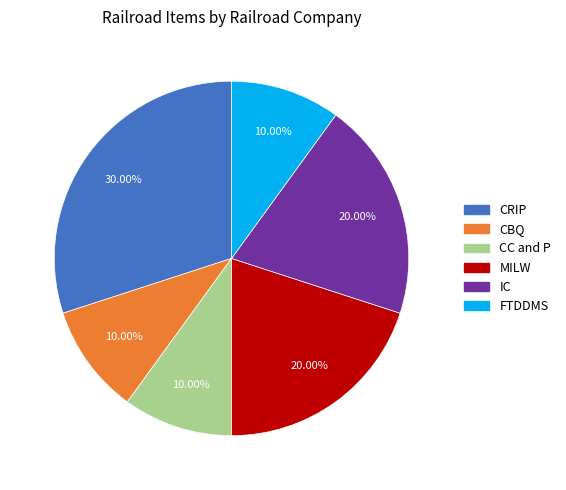

True or false: CRIP accounts for 42% of the total.

False